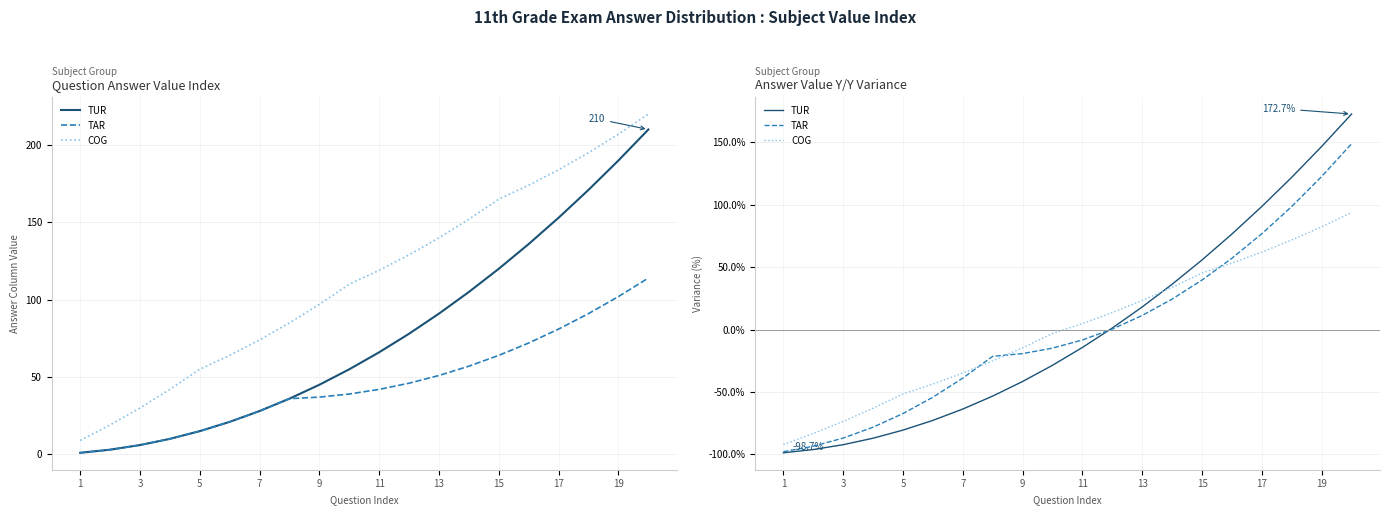

Reading left to right, transcribe all the data shown in this chart.

TUR: -98.7	-96.1	-92.2	-87.0	-80.5	-72.7	-63.6	-53.2	-41.6	-28.6	-14.3	1.3	18.2	36.4	55.8	76.6	98.7	122.1	146.8	172.7
TAR: -97.8	-93.4	-86.9	-78.2	-67.2	-54.1	-38.9	-21.4	-19.2	-14.8	-8.3	0.4	11.4	24.5	39.7	57.2	76.9	98.7	122.7	148.9
COG: -92.1	-83.3	-73.6	-63.0	-51.5	-43.6	-34.8	-25.1	-14.5	-3.1	4.8	13.7	23.3	33.9	45.4	53.3	62.1	71.8	82.4	93.8